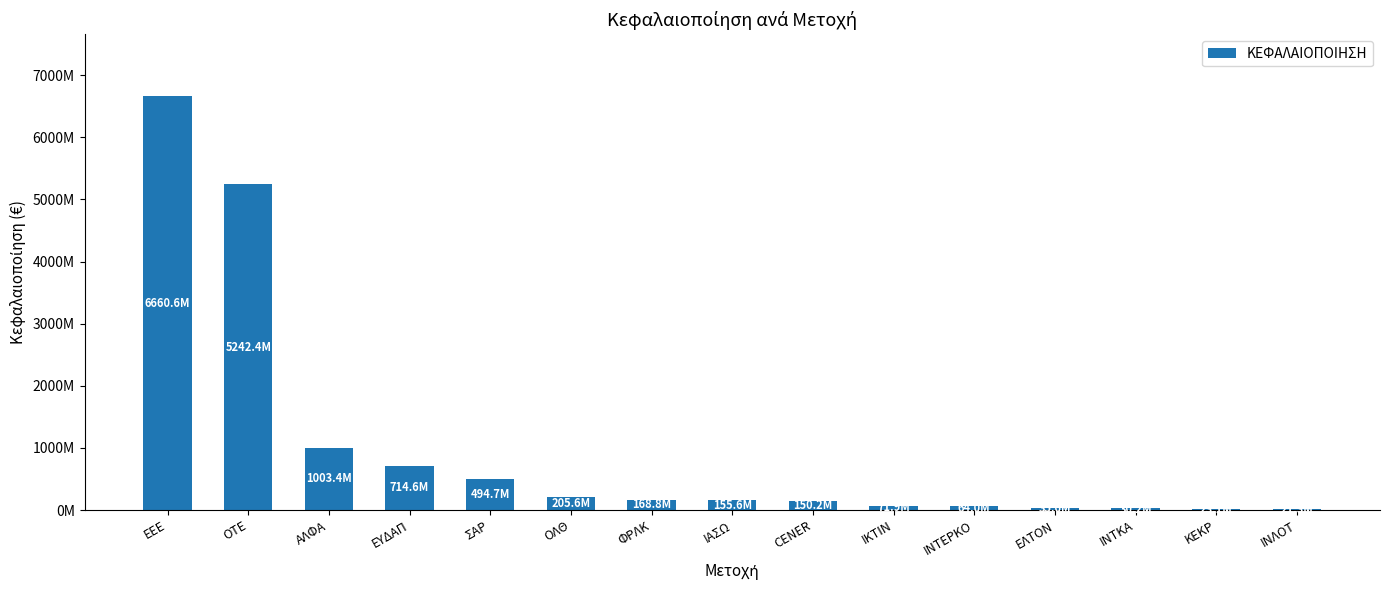

Are the bars horizontal?

No